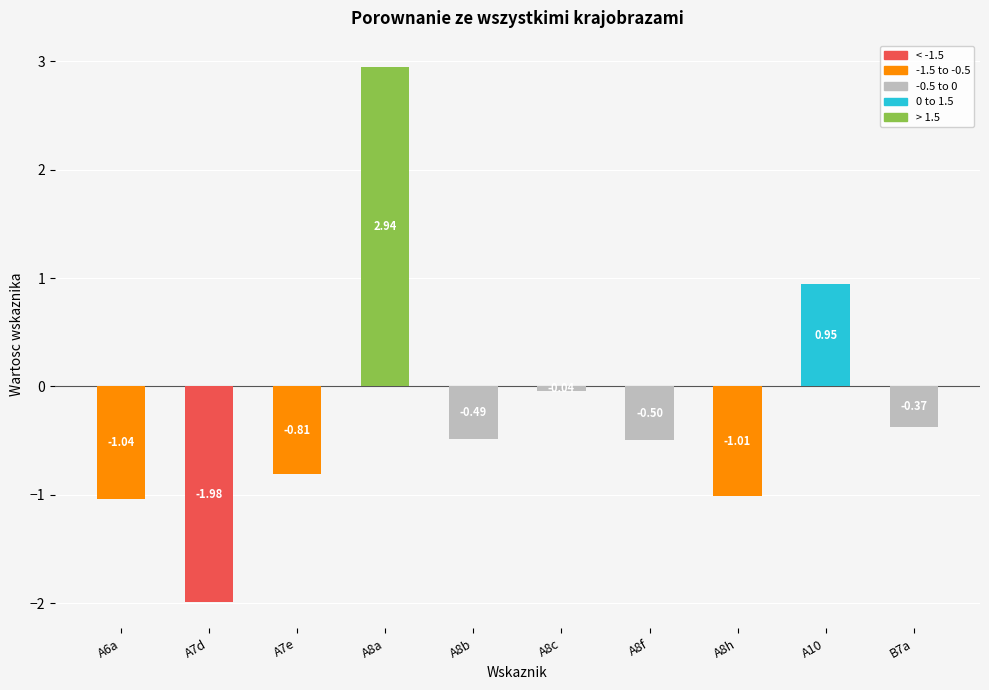

What is the sum of the values at A8f and A7e?

-1.3